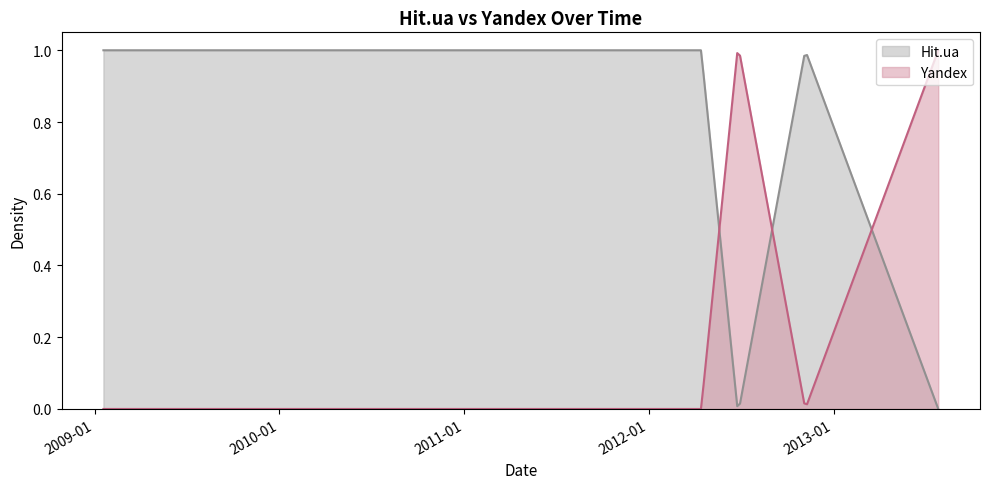

At which category is the sum across all series the highest?

2009-01-18